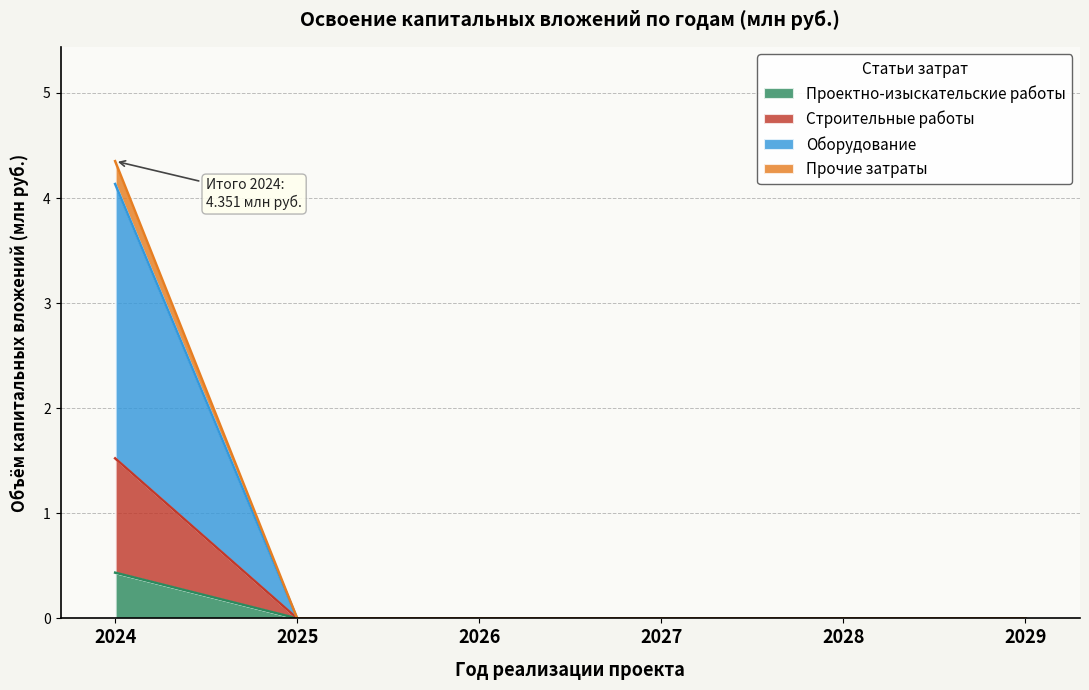

Which category has the highest value across all series?

2024